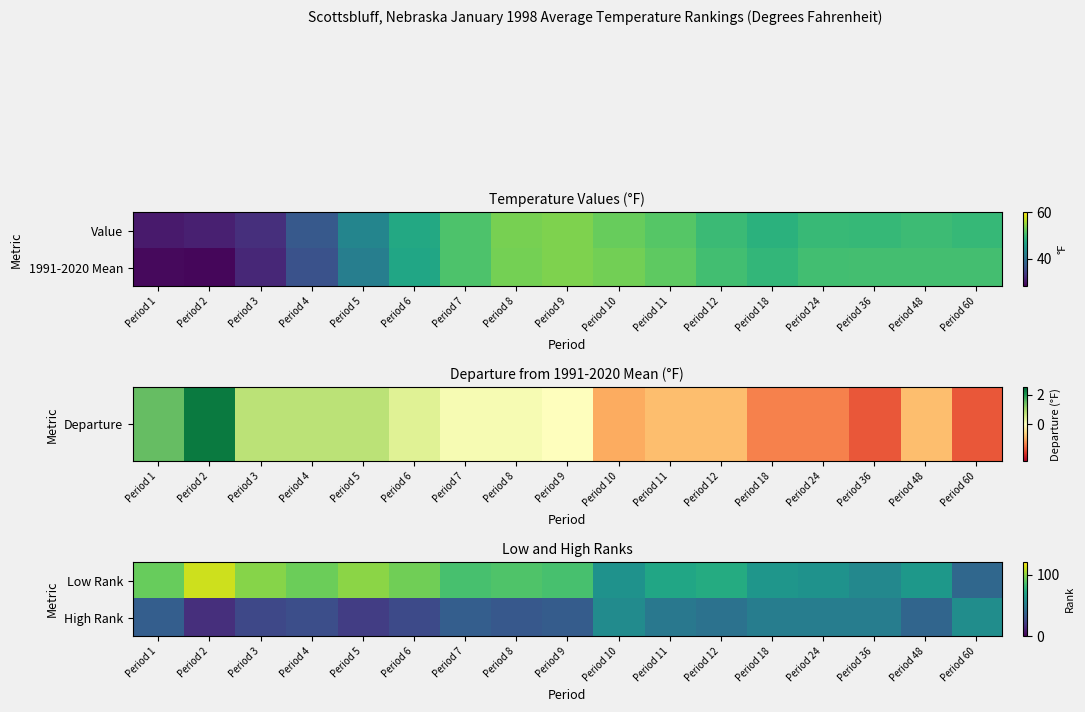

Which category has the highest value across all series?

Period 2